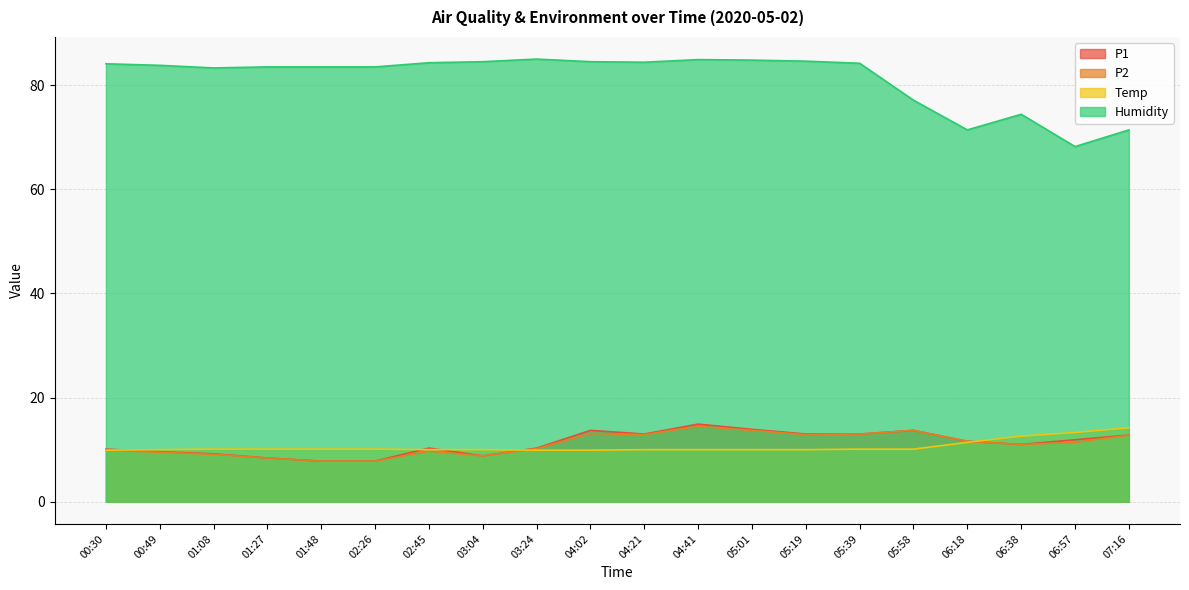

The P1 series shows 7.8 at 01:48. True or false?

True